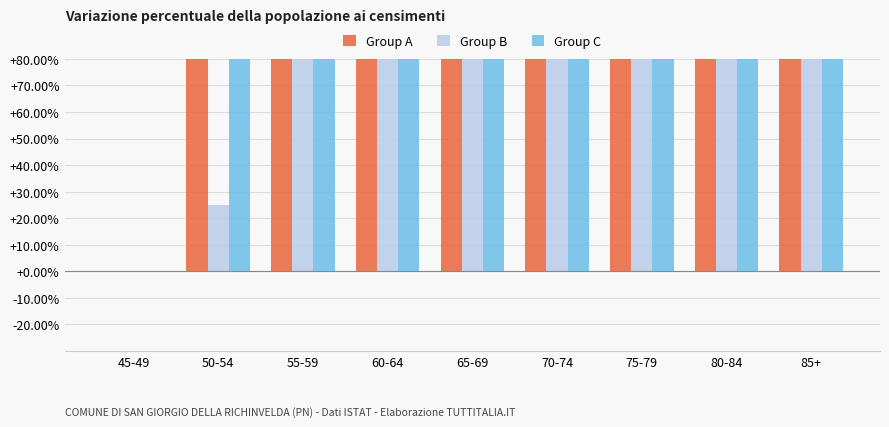

What is the maximum value for Group C?

6908.7